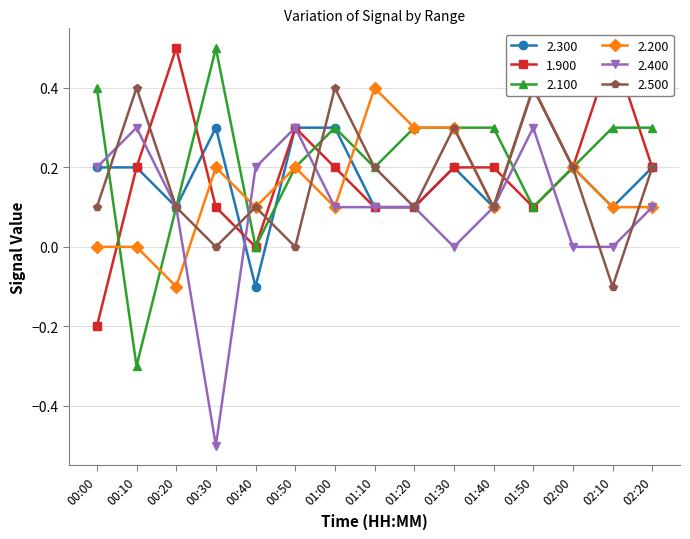

What are all the series names shown in the legend?

2.300, 1.900, 2.100, 2.200, 2.400, 2.500